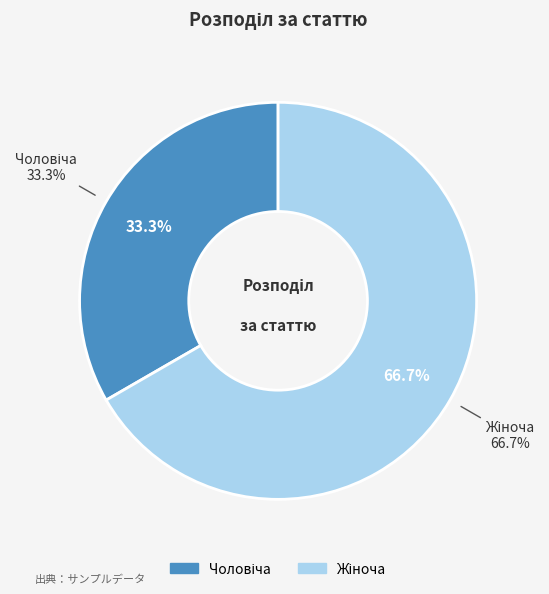

To the nearest percent, what is the combined percentage of Жіноча and Чоловіча?

100%